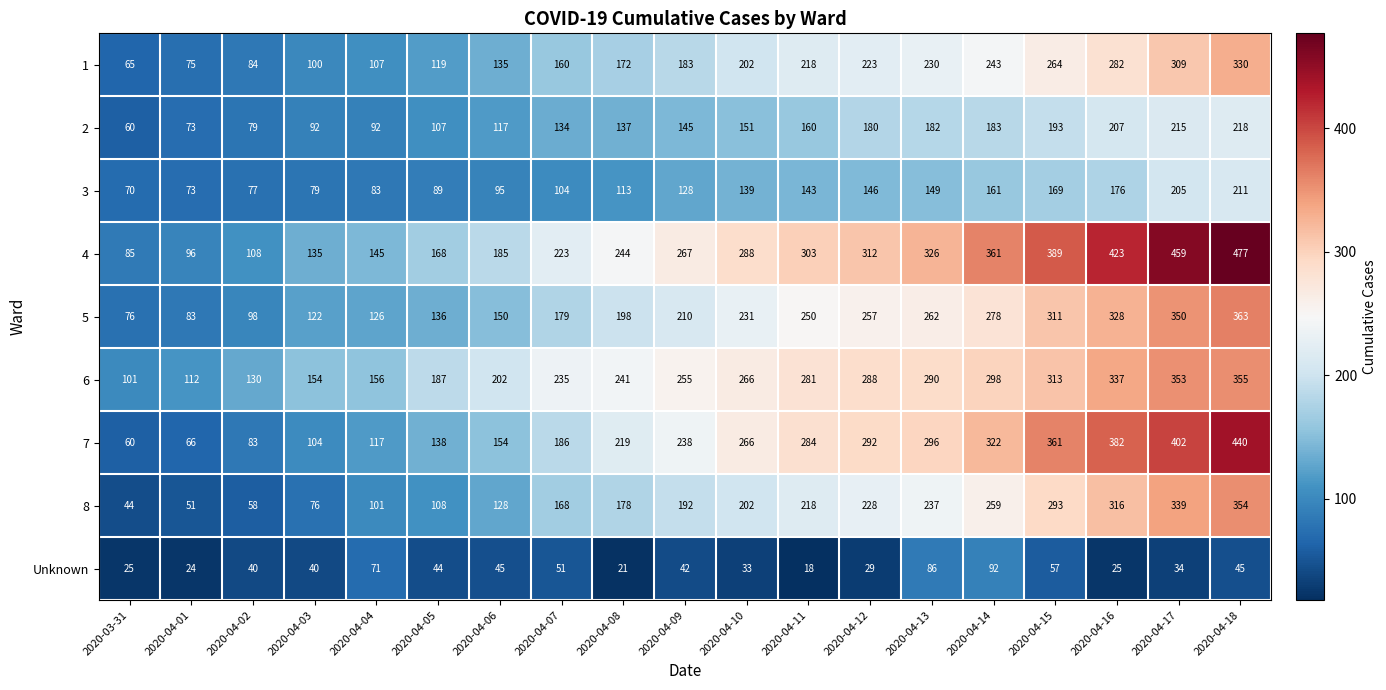

The value of 4 at 2020-04-05 is 168. True or false?

True